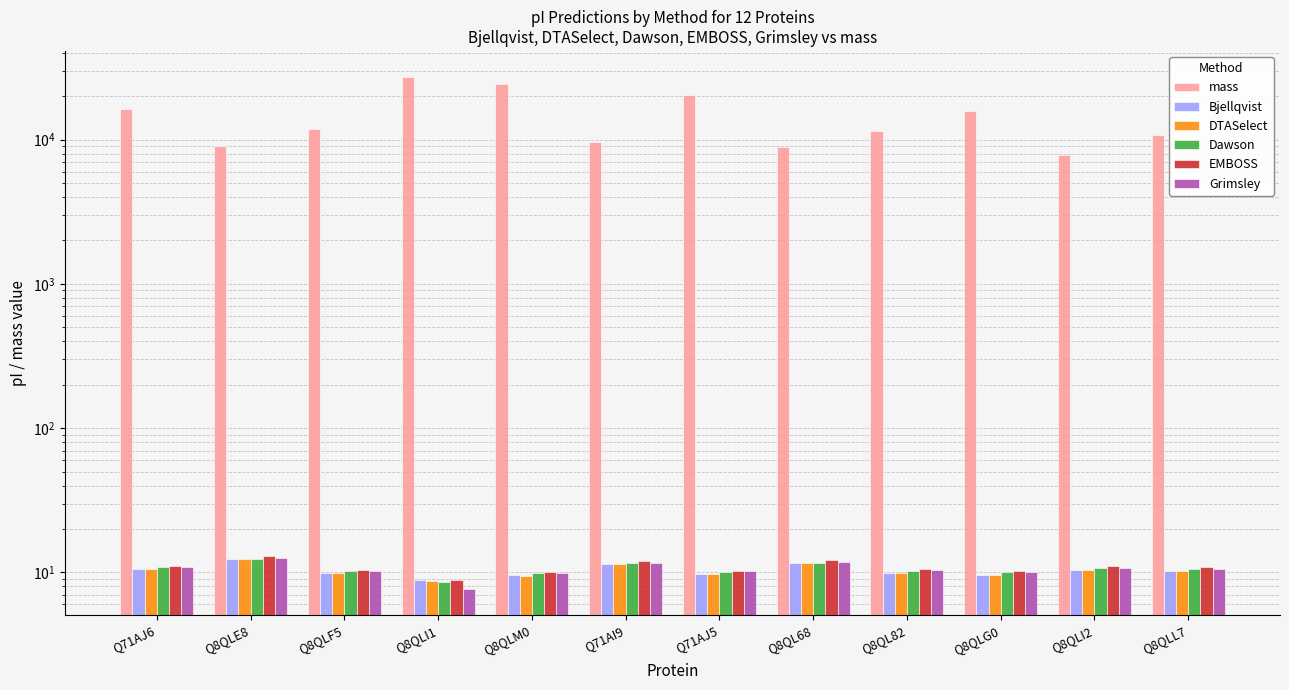

What is the value of the mass bar at the 5th from the left?

24320.5